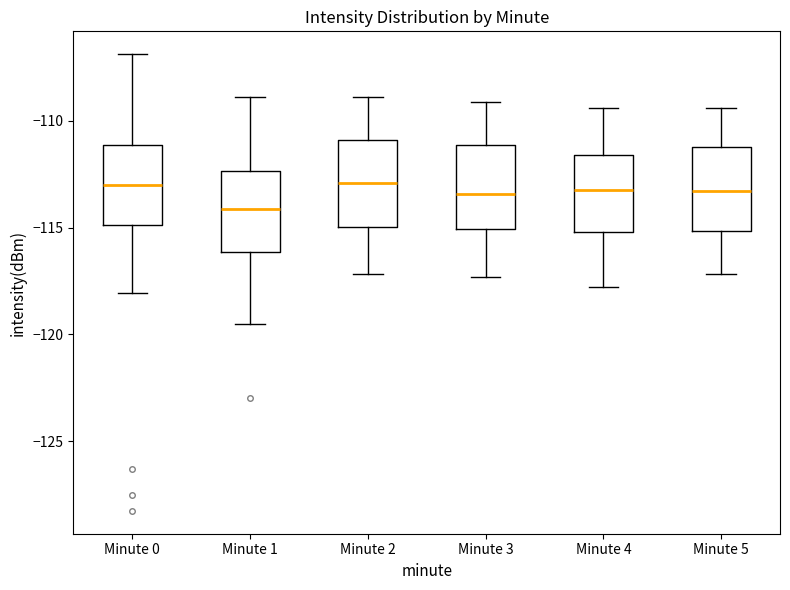

Reading left to right, transcribe this box plot: for each box, give where its median line is, the range the box spans, and where its two whiskers end, as read against the y-axis. The values are not printed on the chart, so give them approximately, as read against the axis.

Minute 0: median -113.0, box -115.0 to -111.0, whiskers -118.0 to -107.0
Minute 1: median -114.0, box -116.0 to -112.5, whiskers -119.5 to -109.0
Minute 2: median -113.0, box -115.0 to -111.0, whiskers -117.0 to -109.0
Minute 3: median -113.5, box -115.0 to -111.0, whiskers -117.5 to -109.0
Minute 4: median -113.0, box -115.0 to -111.5, whiskers -118.0 to -109.5
Minute 5: median -113.5, box -115.0 to -111.0, whiskers -117.0 to -109.5